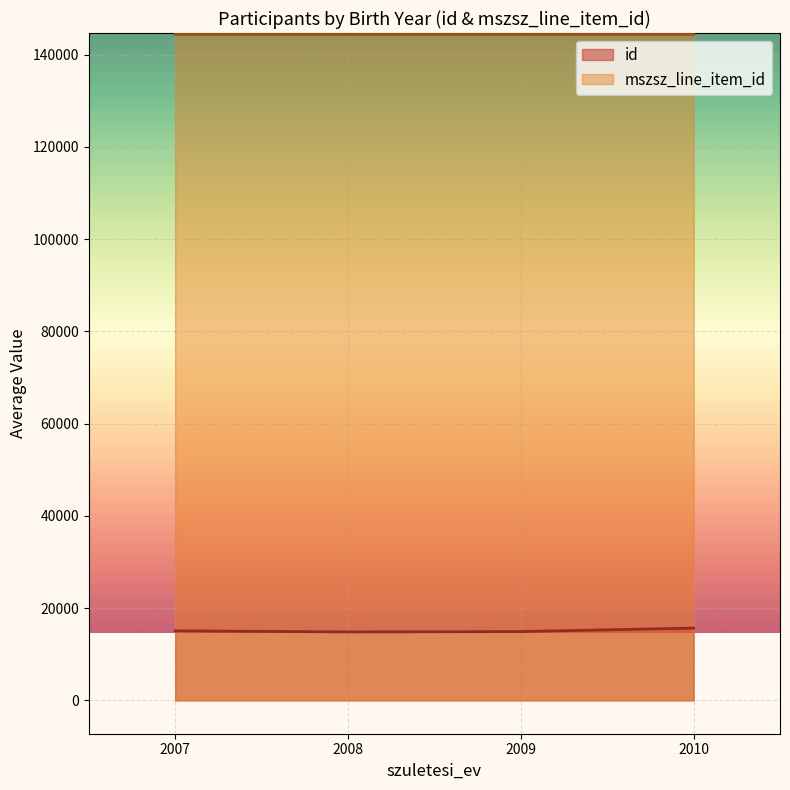

What is the sum of the mszsz_line_item_id values at 2007 and 2009?

288838.1